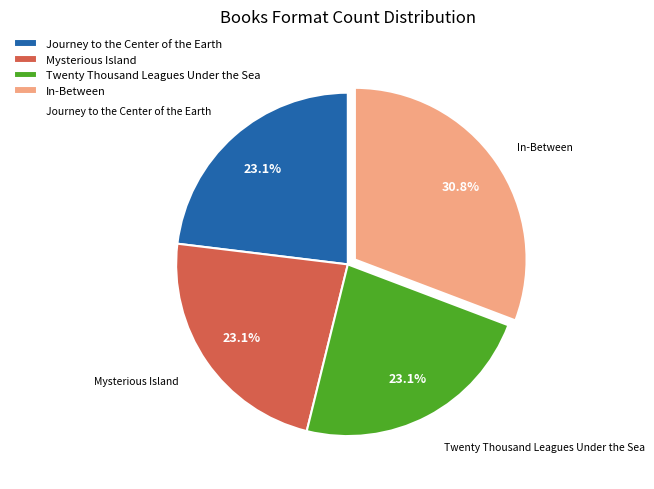

To the nearest percent, what is the difference between the largest and smallest slice percentages?

8%